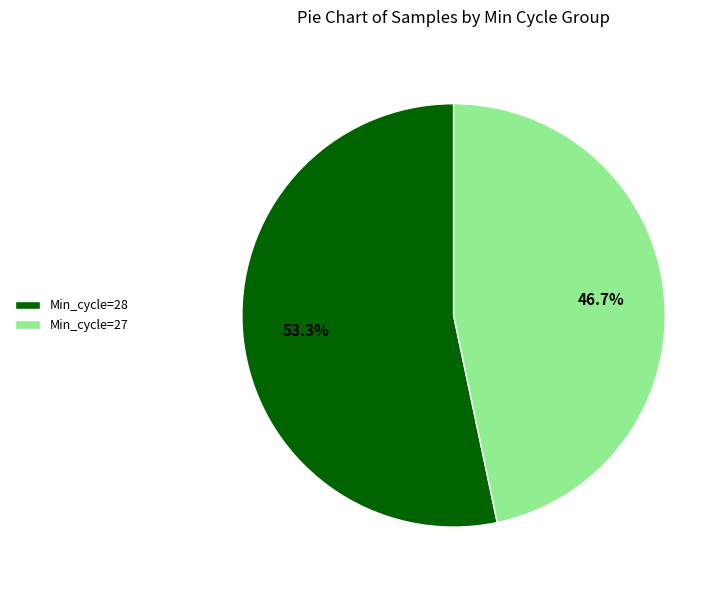

Rank the categories by value from highest to lowest.

Min_cycle=28, Min_cycle=27